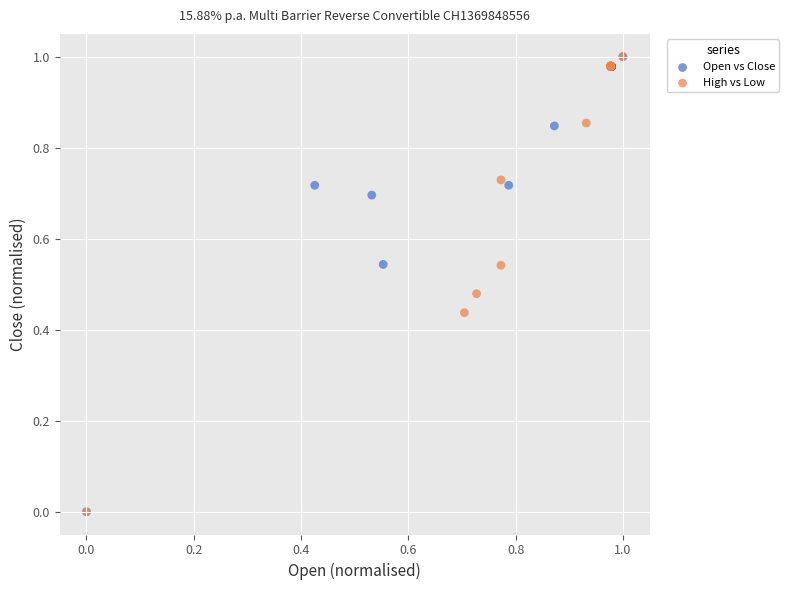

What are all the series names shown in the legend?

Open vs Close, High vs Low